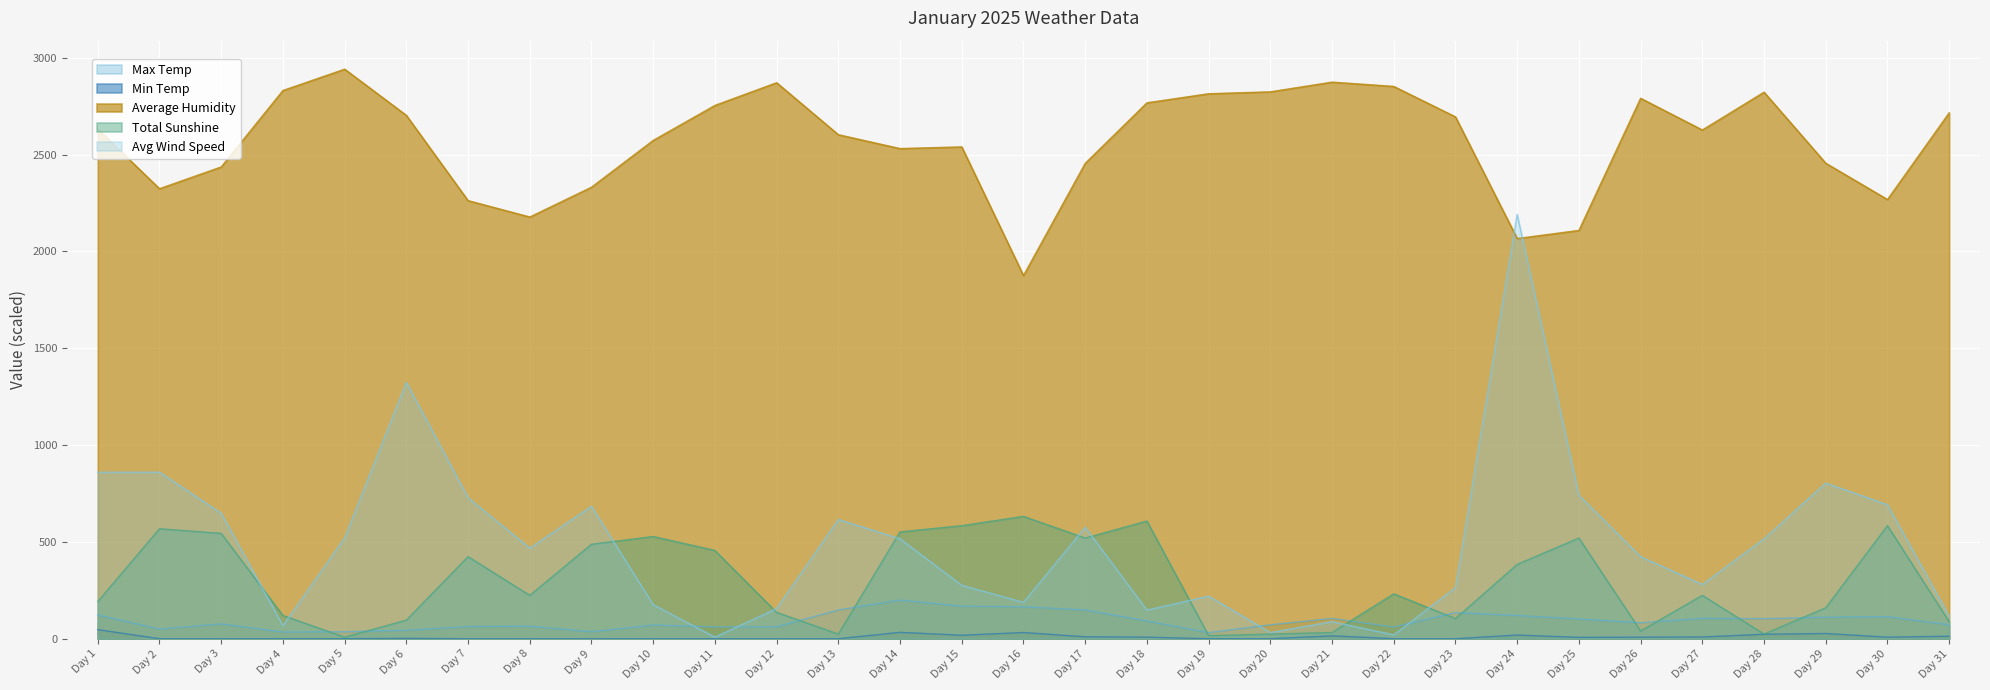

Which series has the largest range (max minus min)?

Avg Wind Speed